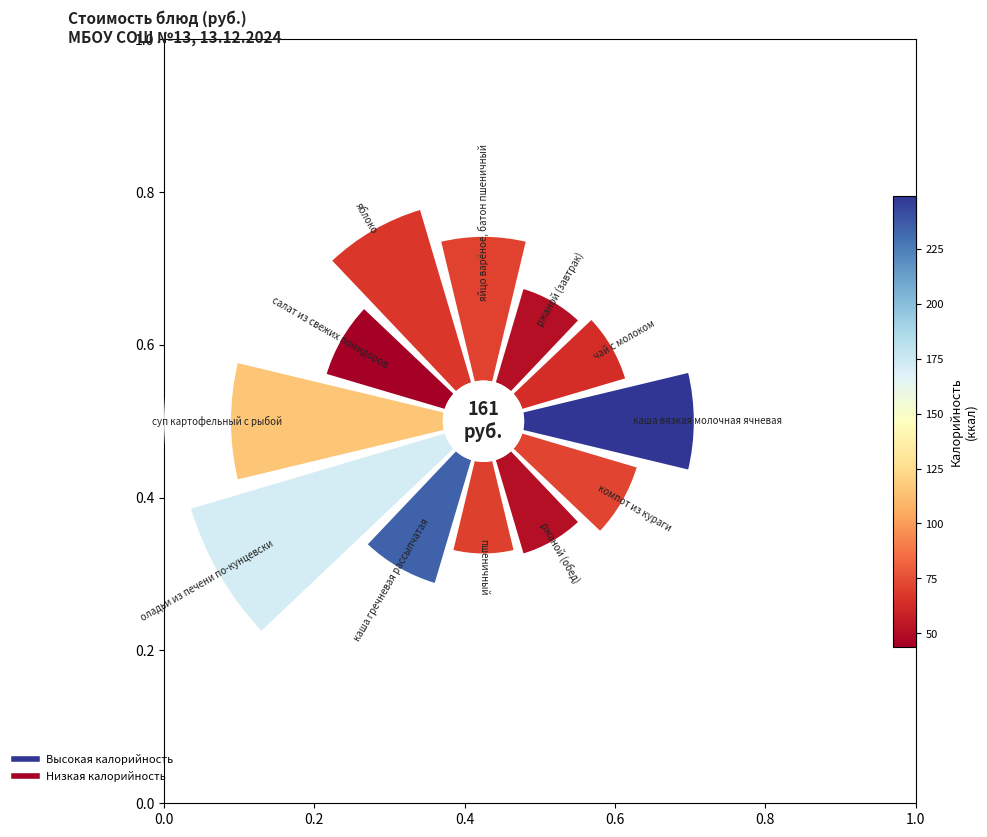

What percentage is the каша вязкая молочная ячневая slice, to the nearest percent?

10%